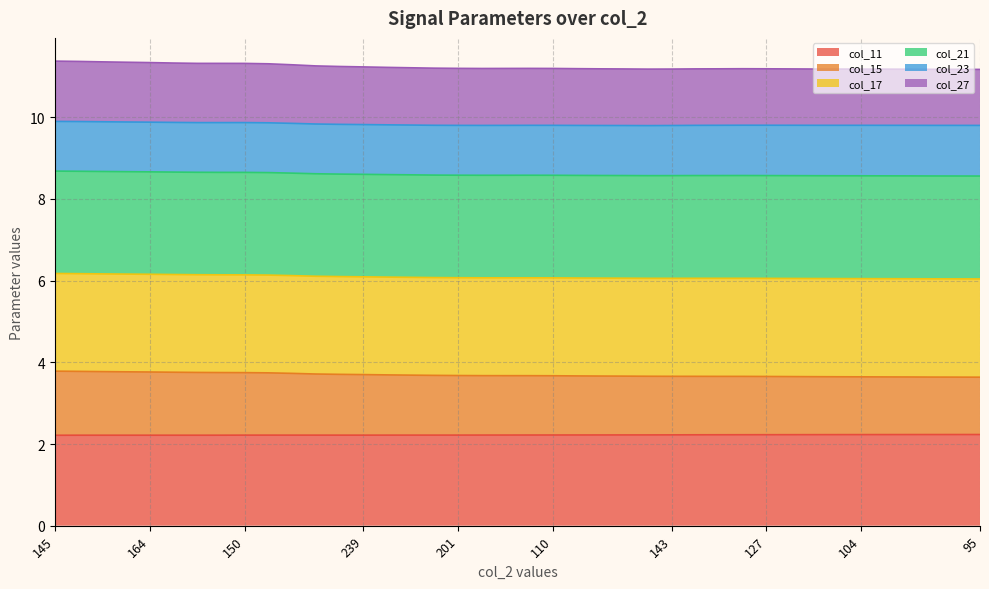

How many col_11 values are between 2 and 3?

40